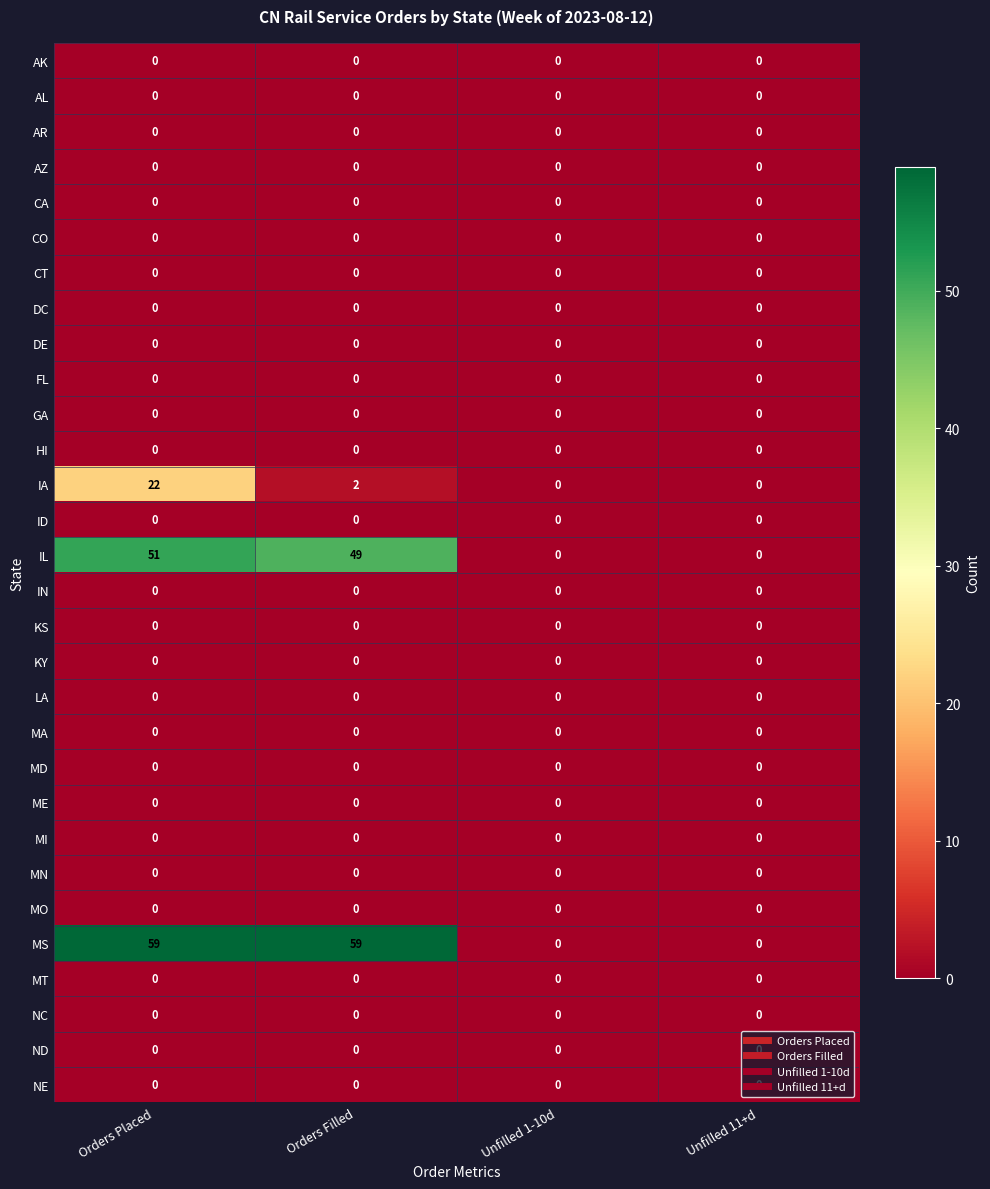

The IL series shows 23 at Orders Filled. True or false?

False